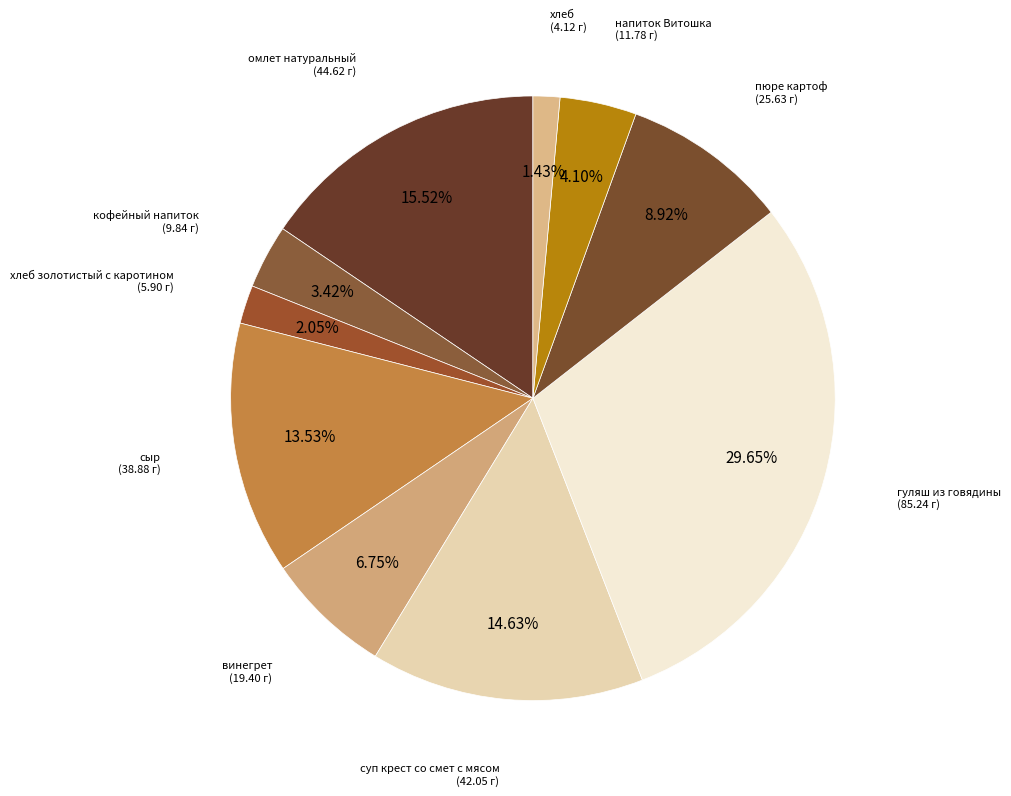

How many segments does this pie chart have?

10